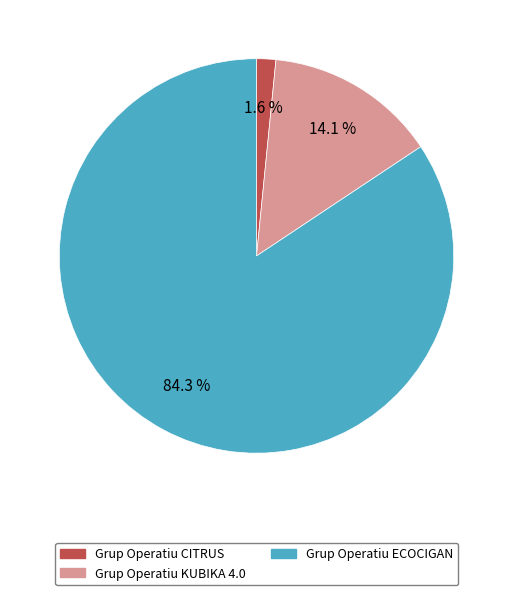

Which category has the biggest portion of the pie?

Grup Operatiu ECOCIGAN